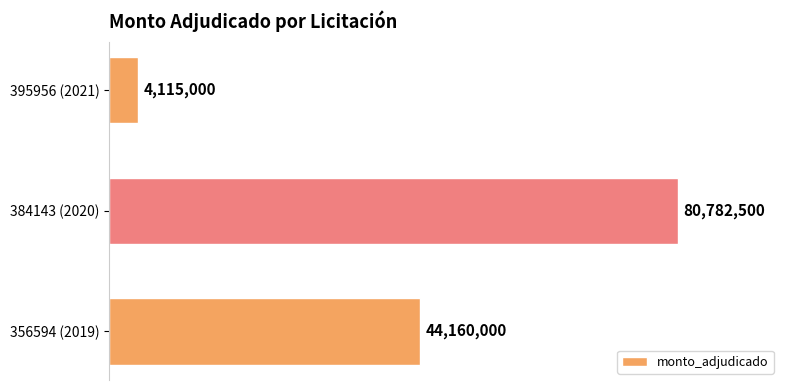

Does the chart contain any negative values?

No